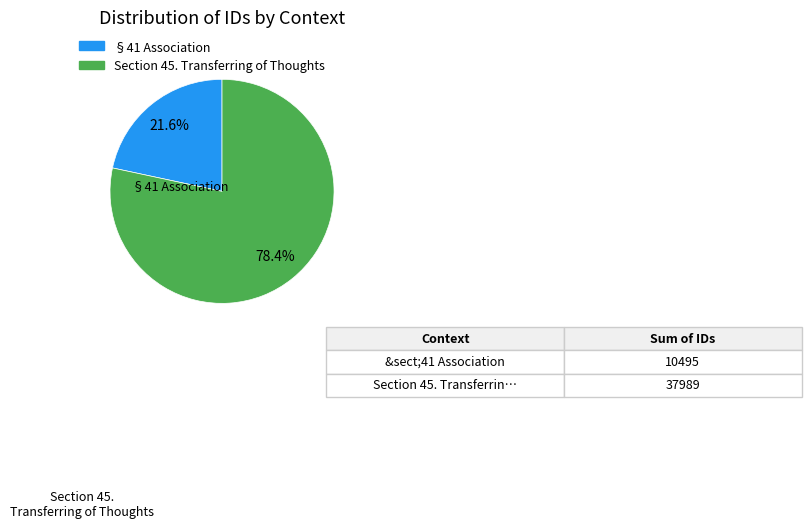

Does any single category account for the majority?

Yes